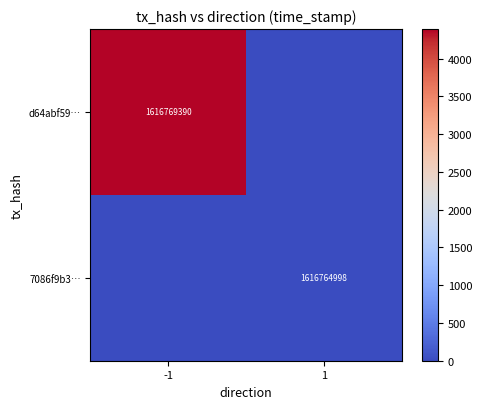

The d64abf59… series shows 1616769390 at -1. True or false?

True